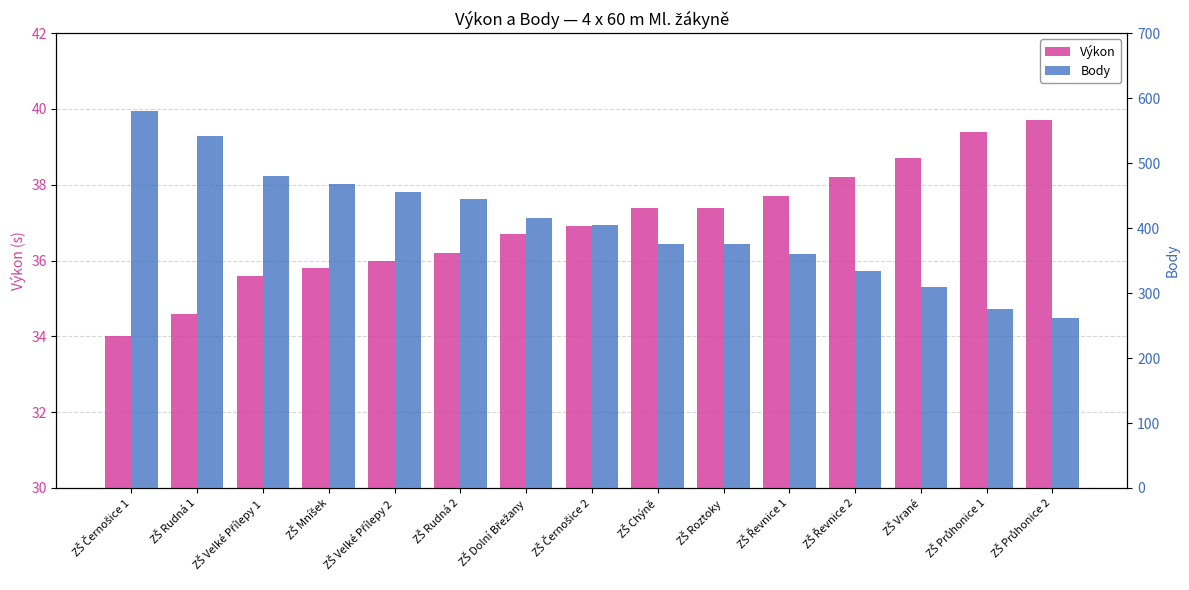

True or false: Výkon has a value of 35.6 at ZŠ Velké Přílepy 1.

True